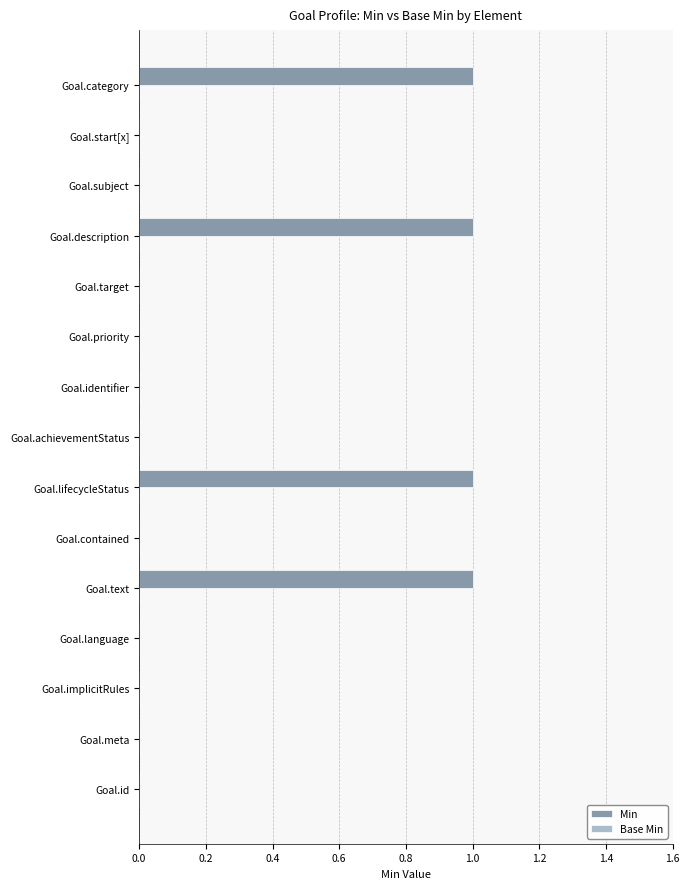

Is it true that the value at Goal.identifier is 0?

True